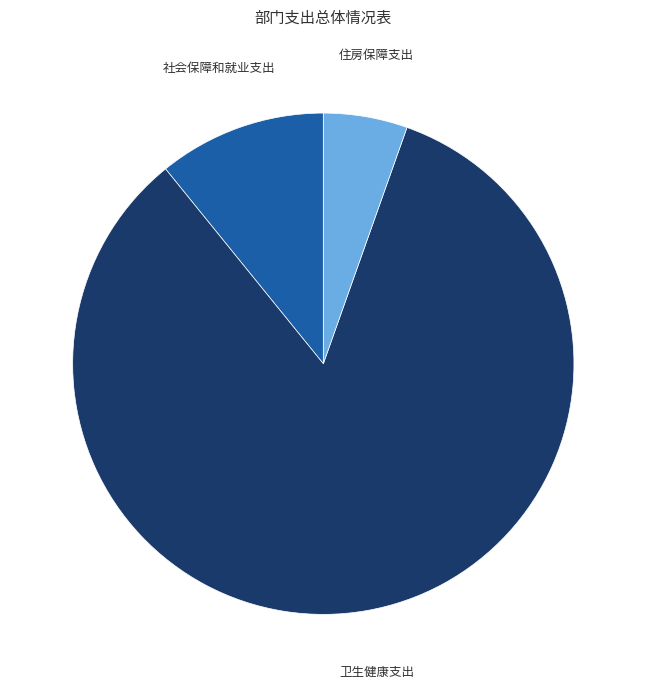

Which category has the biggest portion of the pie?

卫生健康支出